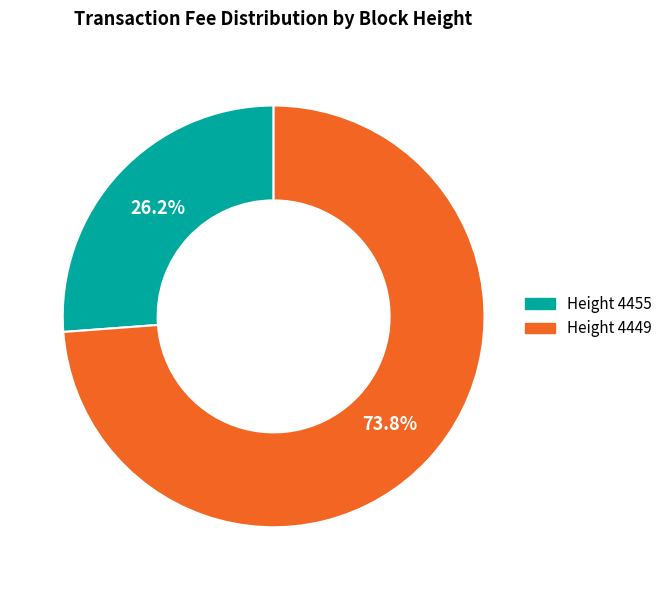

Which category has the smallest portion of the pie?

Height 4455